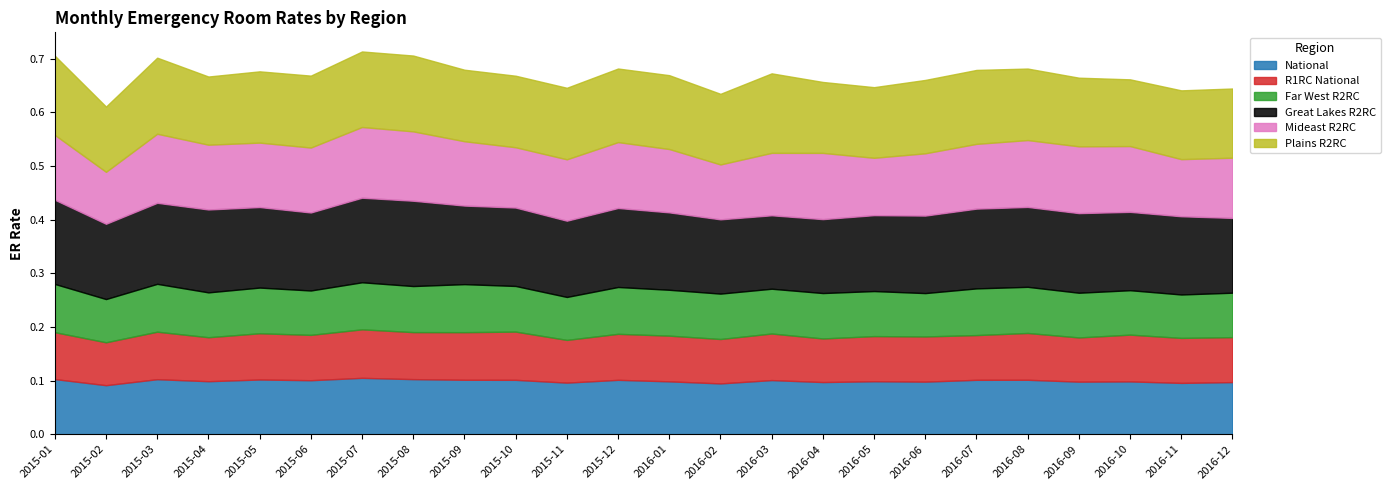

True or false: National and Mideast R2RC intersect in this chart.

False